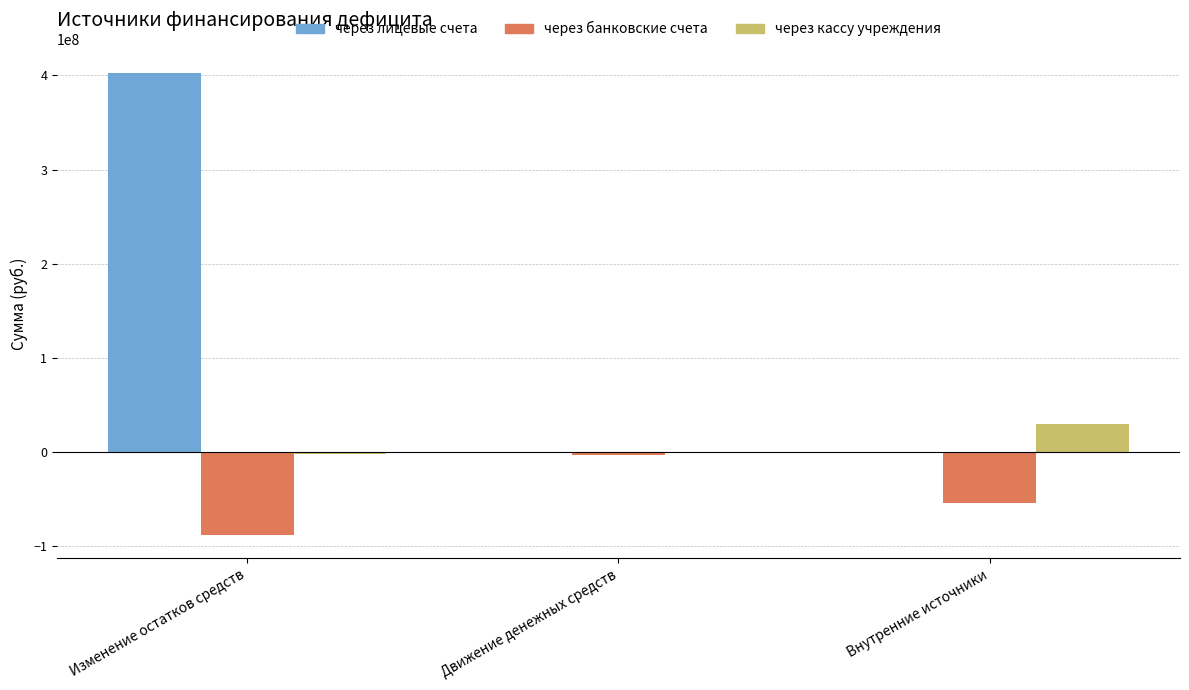

The через кассу учреждения series shows 29540721.7 at Внутренние источники. True or false?

True